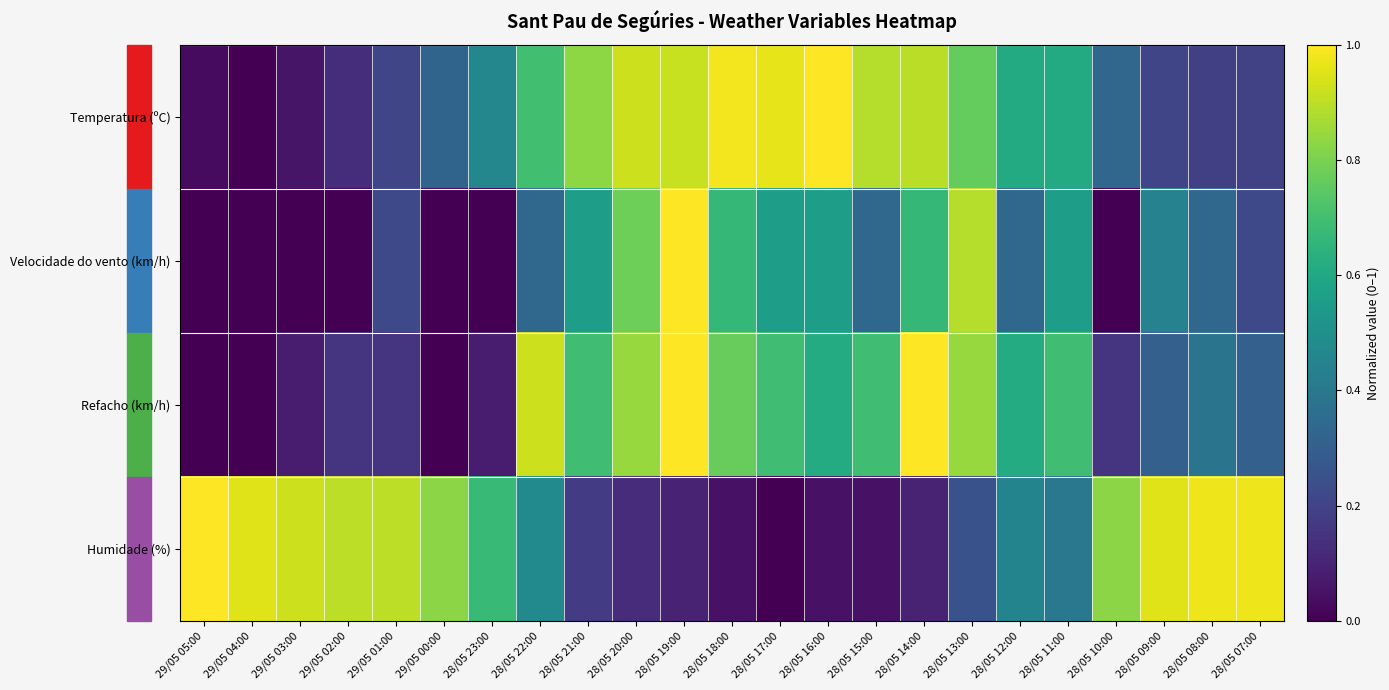

Reading left to right, list all the values displayed in this chart.

Temperatura (ºC): 29/05 05:00=0.0	29/05 04:00=0.0	29/05 03:00=0.1	29/05 02:00=0.1	29/05 01:00=0.2	29/05 00:00=0.3	28/05 23:00=0.5	28/05 22:00=0.7	28/05 21:00=0.8	28/05 20:00=0.9	28/05 19:00=0.9	28/05 18:00=1.0	28/05 17:00=1.0	28/05 16:00=1.0	28/05 15:00=0.9	28/05 14:00=0.9	28/05 13:00=0.8	28/05 12:00=0.6	28/05 11:00=0.6	28/05 10:00=0.3	28/05 09:00=0.2	28/05 08:00=0.2	28/05 07:00=0.2
Velocidade do vento (km/h): 29/05 05:00=0.0	29/05 04:00=0.0	29/05 03:00=0.0	29/05 02:00=0.0	29/05 01:00=0.2	29/05 00:00=0.0	28/05 23:00=0.0	28/05 22:00=0.3	28/05 21:00=0.6	28/05 20:00=0.8	28/05 19:00=1.0	28/05 18:00=0.7	28/05 17:00=0.6	28/05 16:00=0.6	28/05 15:00=0.3	28/05 14:00=0.7	28/05 13:00=0.9	28/05 12:00=0.3	28/05 11:00=0.6	28/05 10:00=0.0	28/05 09:00=0.4	28/05 08:00=0.3	28/05 07:00=0.2
Refacho (km/h): 29/05 05:00=0.0	29/05 04:00=0.0	29/05 03:00=0.1	29/05 02:00=0.2	29/05 01:00=0.2	29/05 00:00=0.0	28/05 23:00=0.1	28/05 22:00=0.9	28/05 21:00=0.7	28/05 20:00=0.8	28/05 19:00=1.0	28/05 18:00=0.8	28/05 17:00=0.7	28/05 16:00=0.6	28/05 15:00=0.7	28/05 14:00=1.0	28/05 13:00=0.8	28/05 12:00=0.6	28/05 11:00=0.7	28/05 10:00=0.2	28/05 09:00=0.3	28/05 08:00=0.4	28/05 07:00=0.3
Humidade (%): 29/05 05:00=1.0	29/05 04:00=0.9	29/05 03:00=0.9	29/05 02:00=0.9	29/05 01:00=0.9	29/05 00:00=0.8	28/05 23:00=0.7	28/05 22:00=0.5	28/05 21:00=0.2	28/05 20:00=0.1	28/05 19:00=0.1	28/05 18:00=0.1	28/05 17:00=0.0	28/05 16:00=0.1	28/05 15:00=0.1	28/05 14:00=0.1	28/05 13:00=0.2	28/05 12:00=0.5	28/05 11:00=0.4	28/05 10:00=0.8	28/05 09:00=0.9	28/05 08:00=1.0	28/05 07:00=1.0